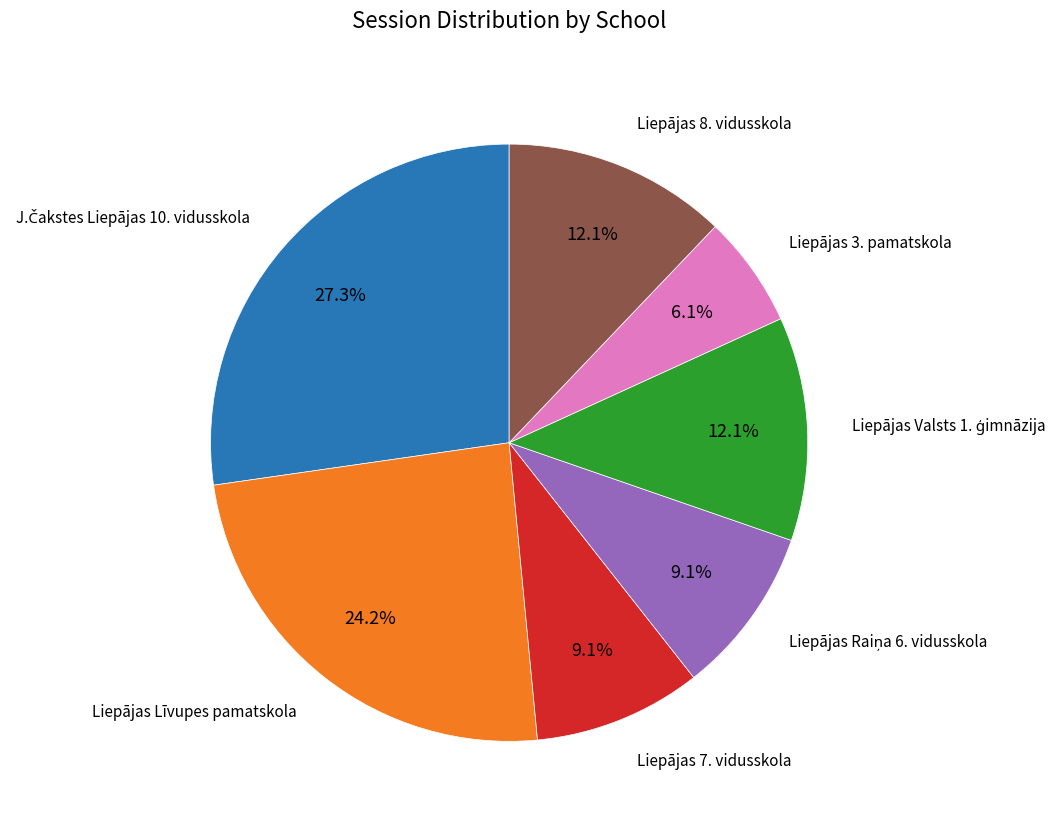

Does any single category account for the majority?

No